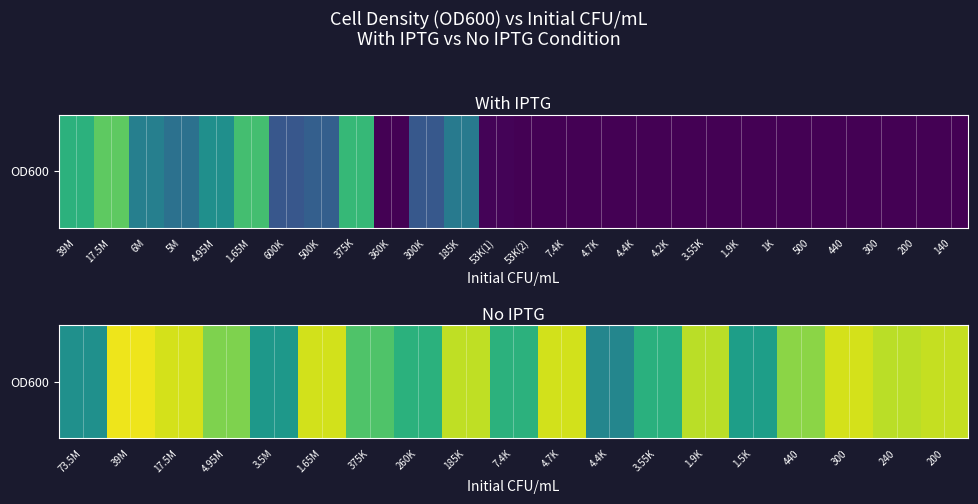

What is the approximate value at 440?

0.9